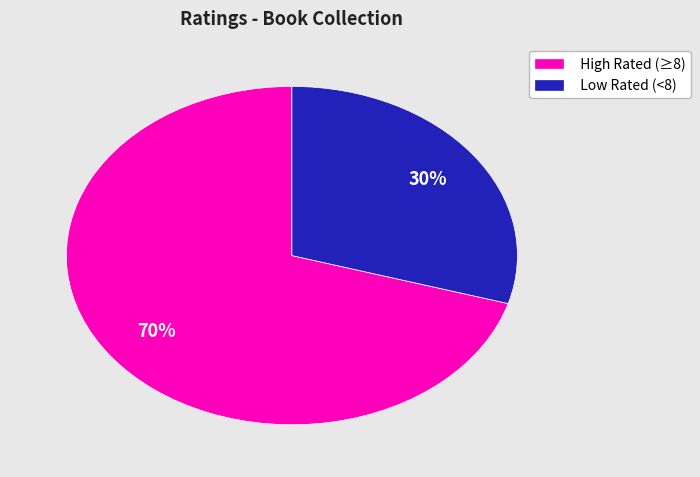

Rank the categories by value from lowest to highest.

Low Rated (<8), High Rated (≥8)